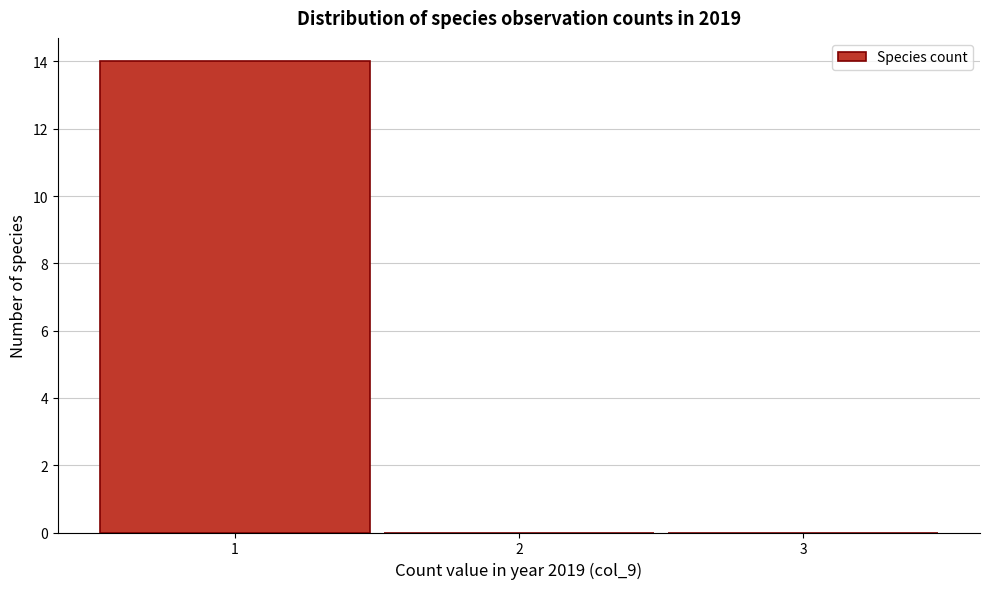

What is the height of the bar covering 0.5 to 1.5 on the x-axis? The values are not printed on the chart, so give them approximately, as read against the axis.

14